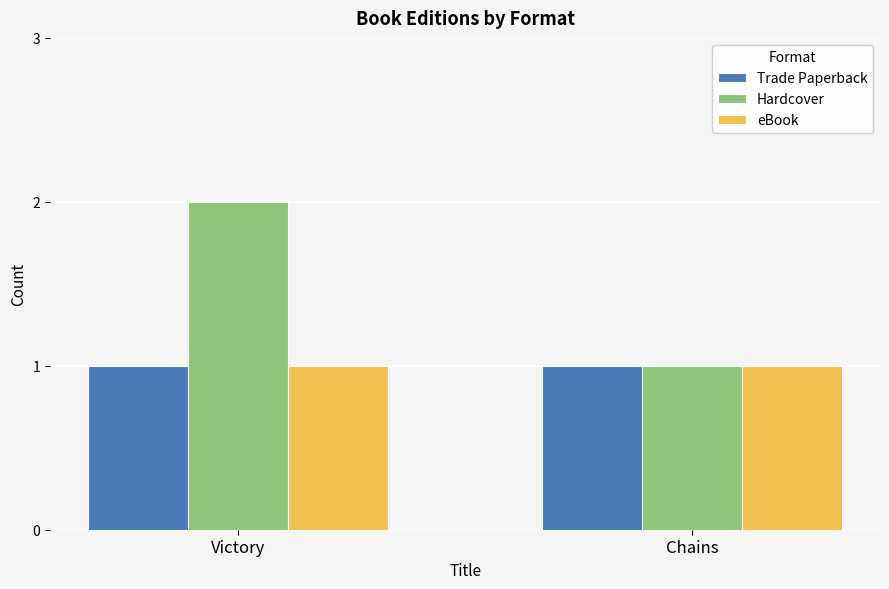

At which category does the chart reach its peak across all series?

Victory